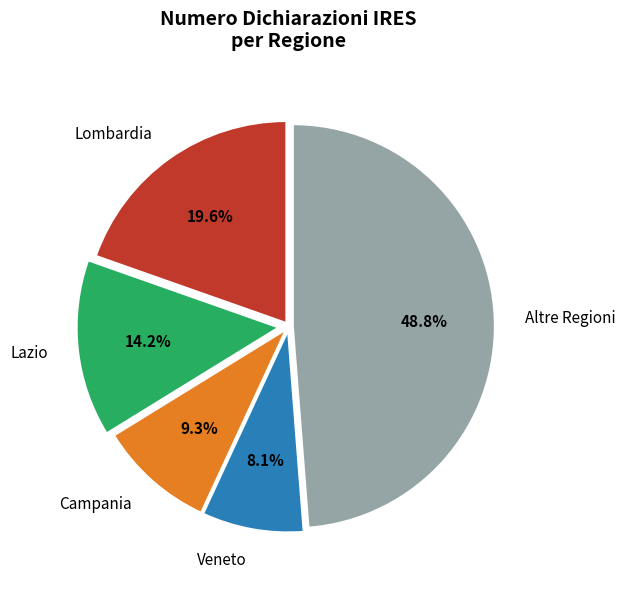

Which slice is the smallest?

Veneto